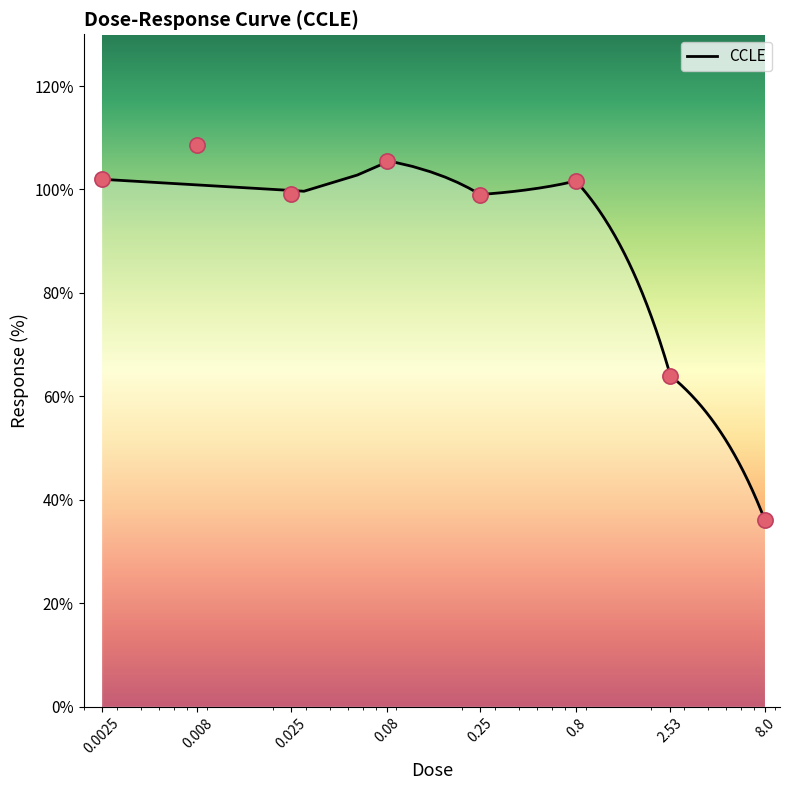

Which has a higher value, 0.25 or 0.8?

0.8